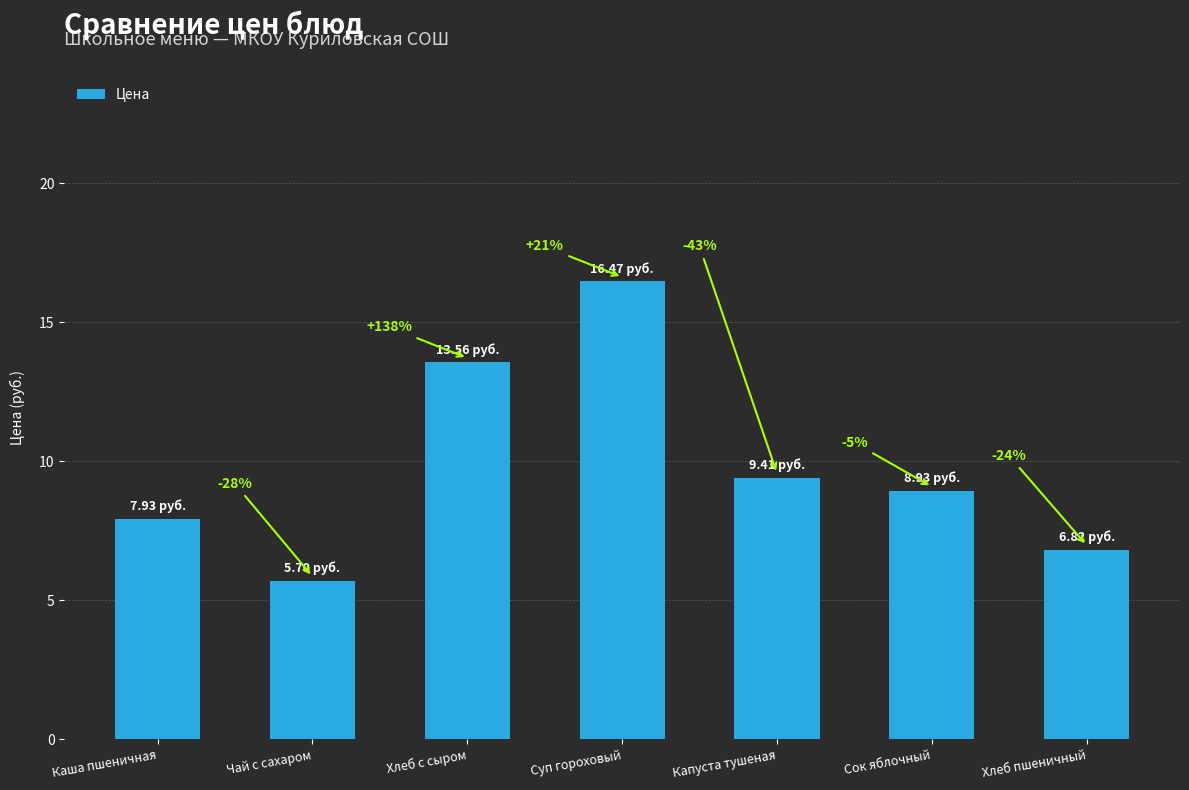

Is it true that the value at Сок яблочный is 14.5?

False